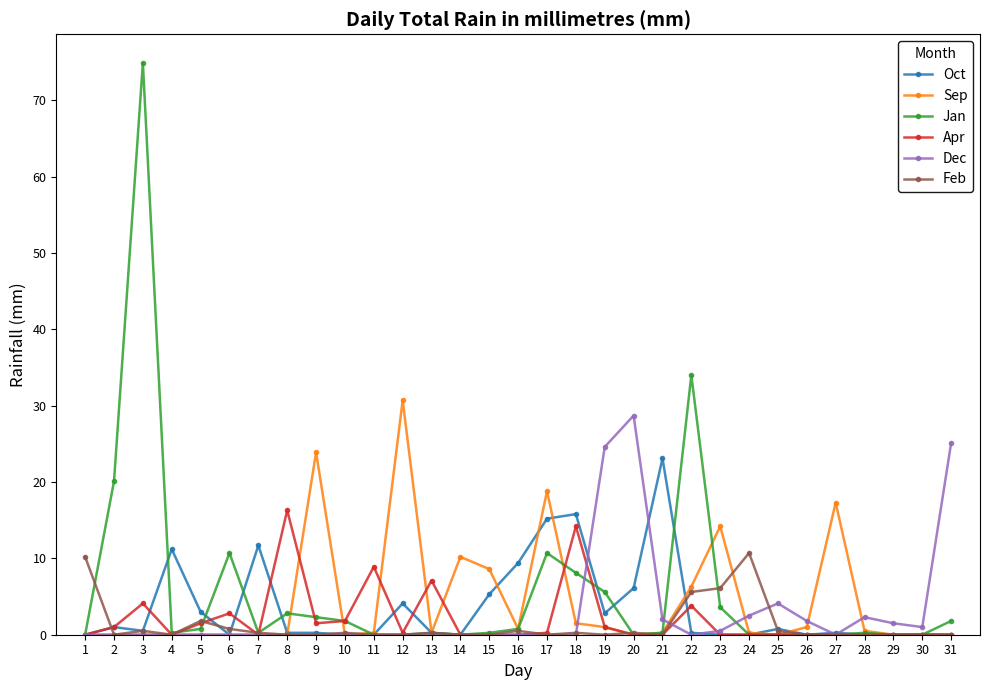

At which category is the sum across all series the highest?

3